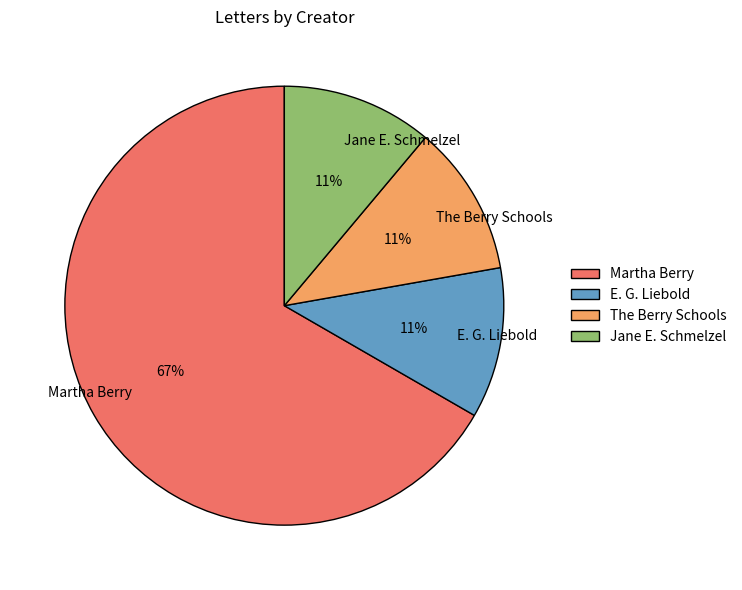

Combined, do Jane E. Schmelzel and E. G. Liebold account for over 50%?

No